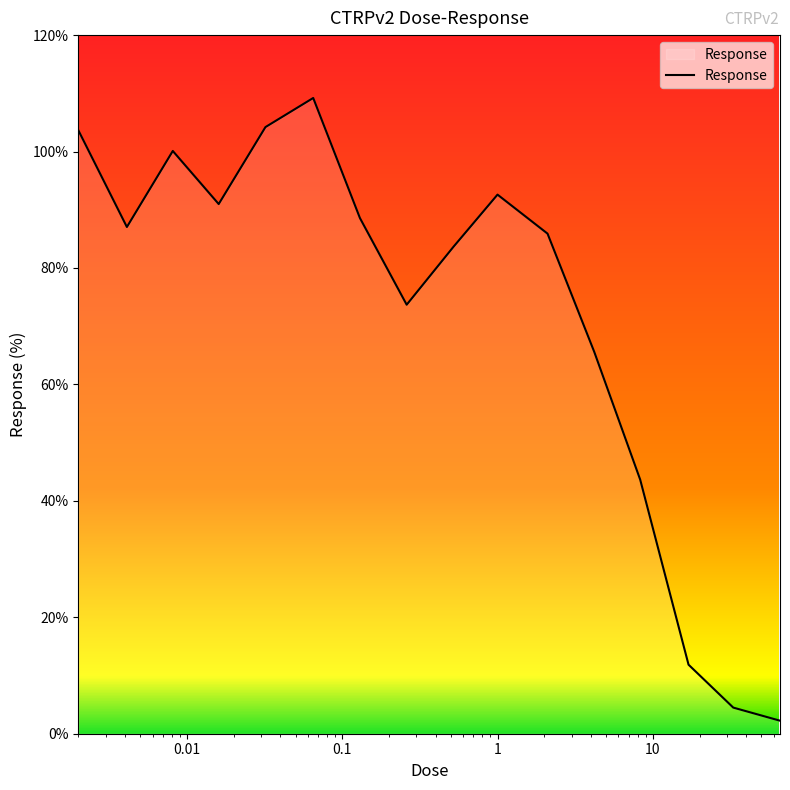

How many values exceed 87?

8